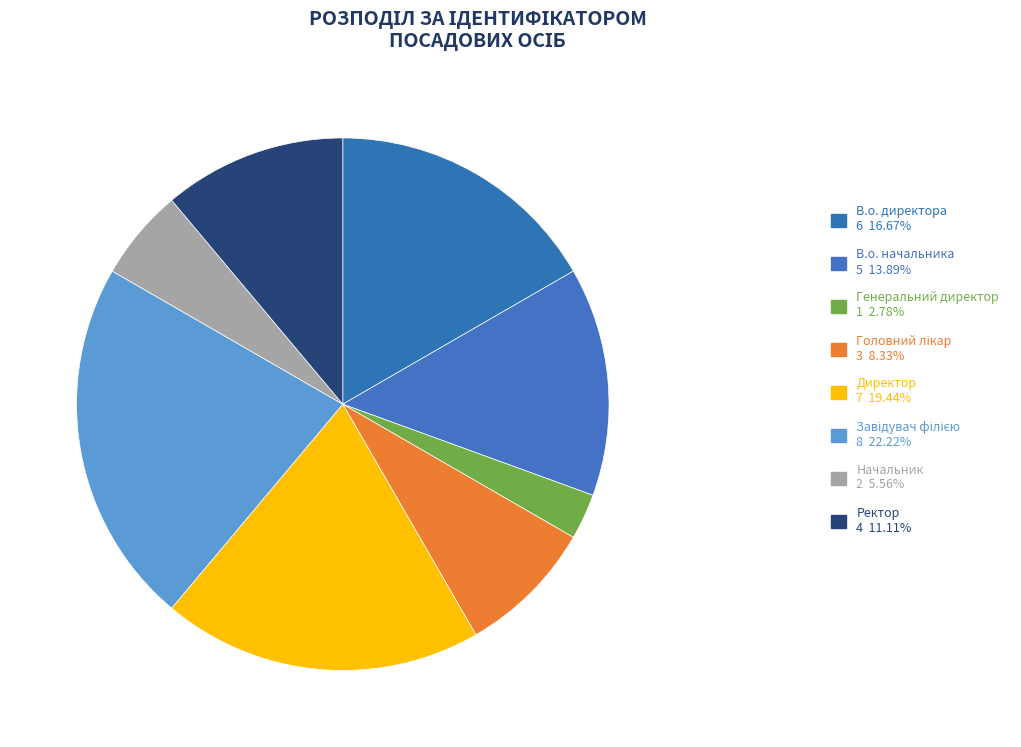

What is the change in value from Директор to Начальник?

-5